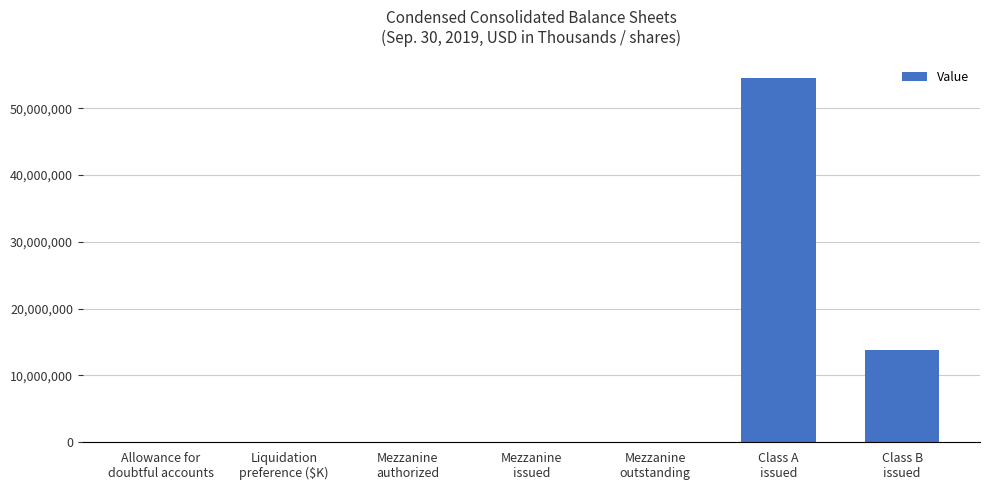

What is the sum of all values?

68586527